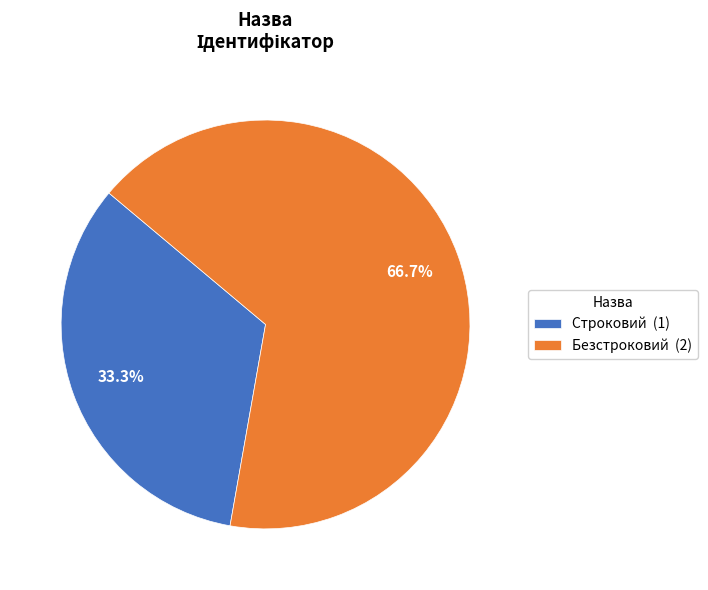

Which slice represents more than half of the pie?

Безстроковий